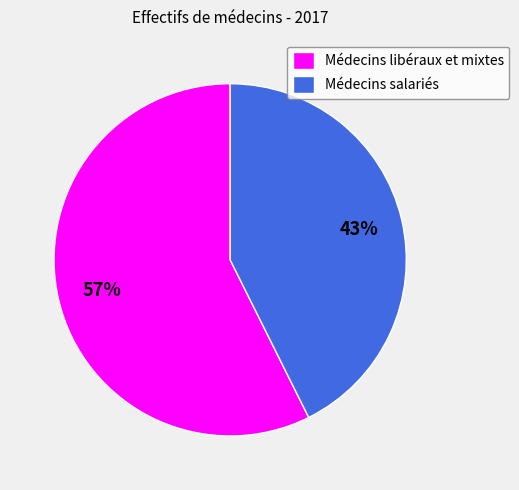

Between Médecins salariés and Médecins libéraux et mixtes, which is larger?

Médecins libéraux et mixtes